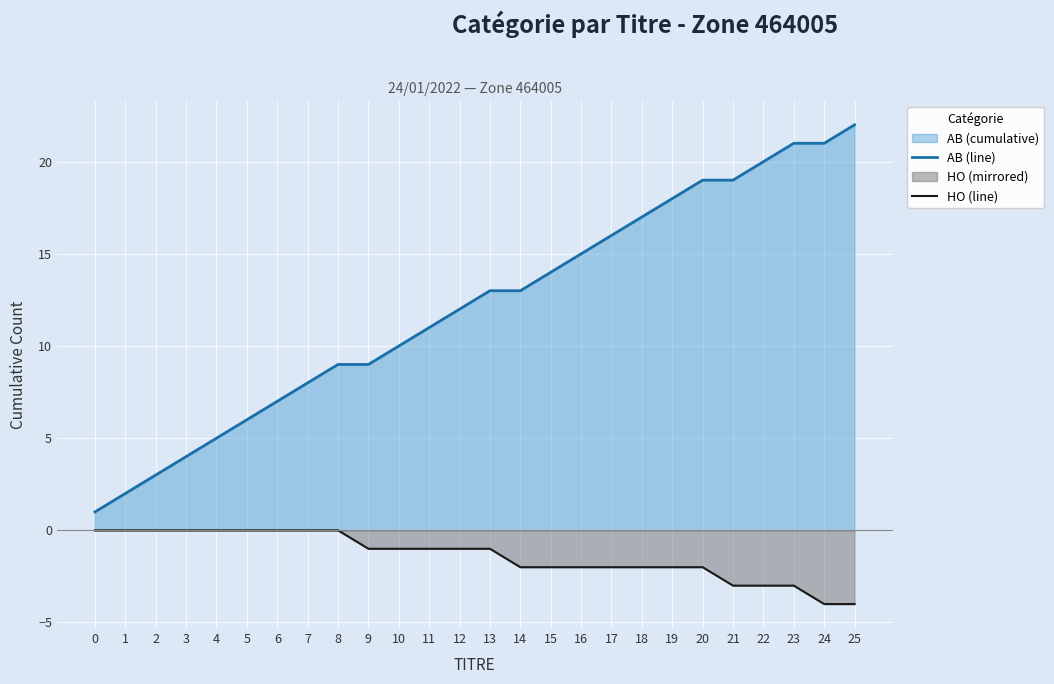

Between 4 and 13, which series saw the biggest shift?

AB (line)